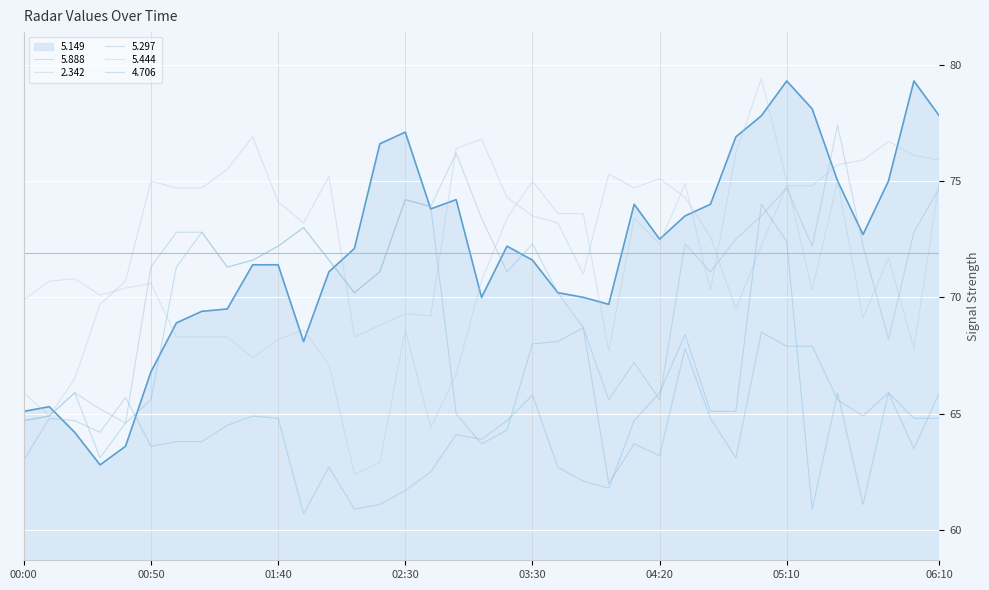

How many lines are shown in the chart?

6